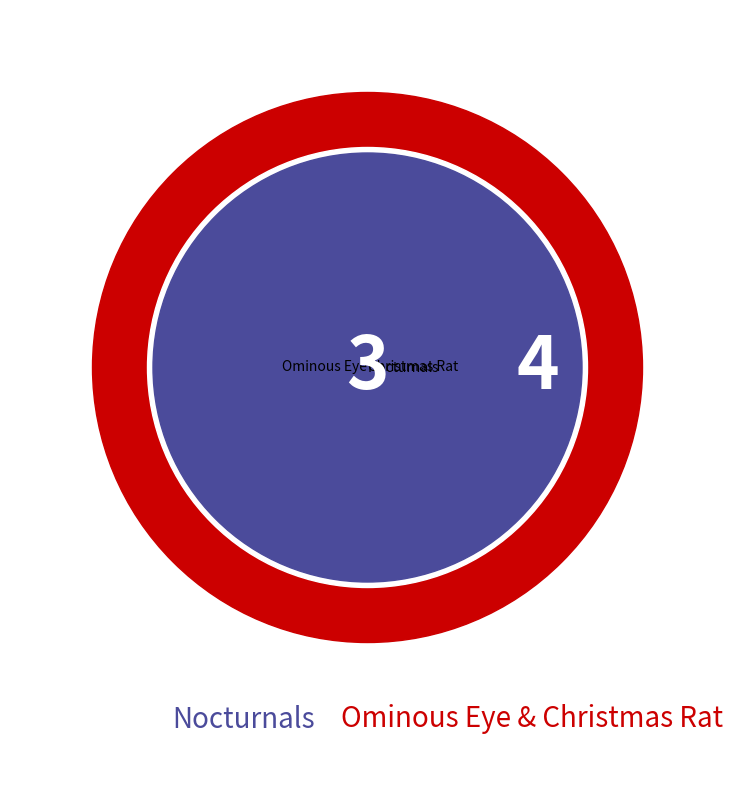

How many segments does this pie chart have?

3